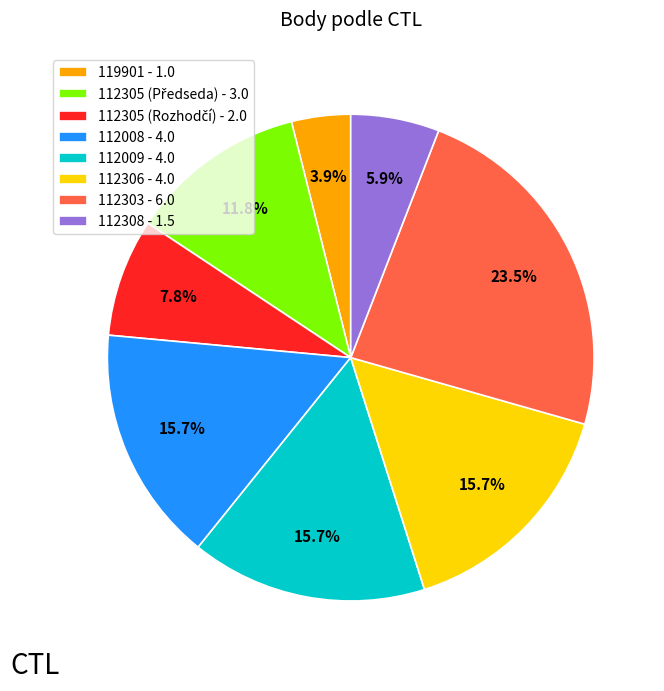

Does 112008 represent more than half of the total?

No